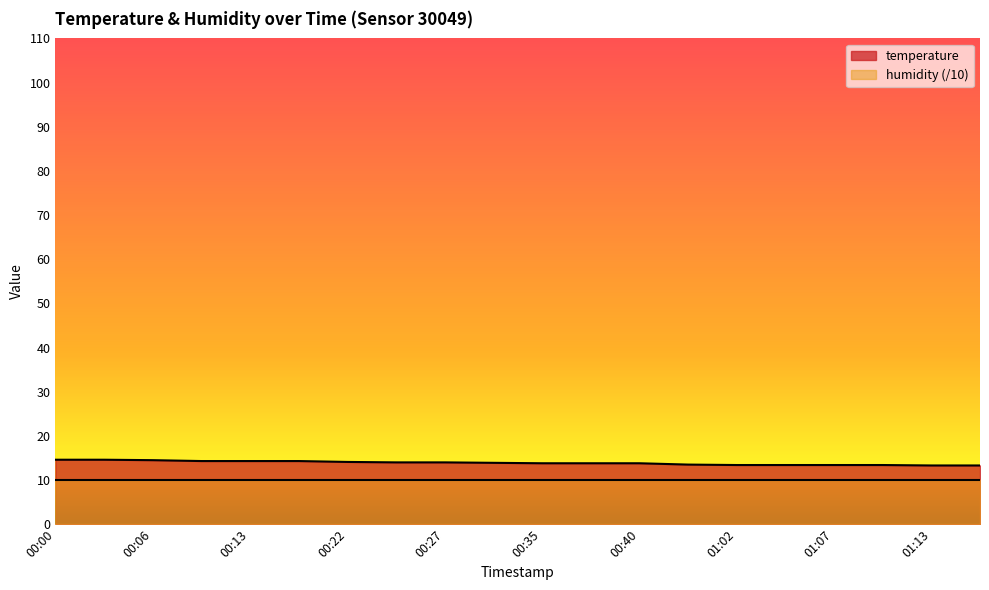

What is the difference between the maximum and minimum values?

1.3